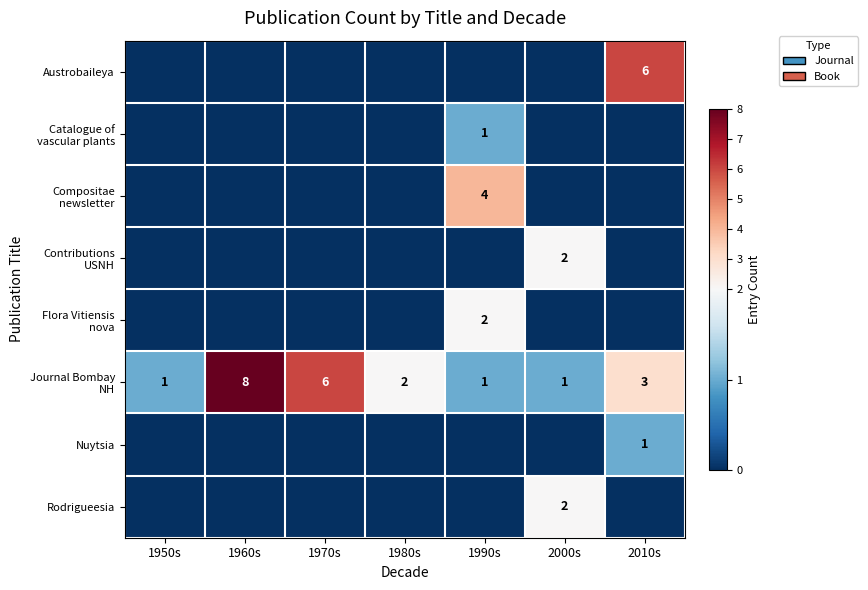

What is the spread (max minus min) of values at 2010s?

6